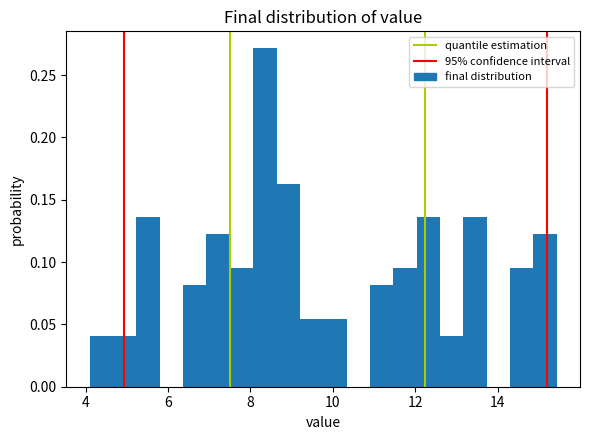

Read against the x-axis, roughly where is the centre of the tallest bar?

8.4